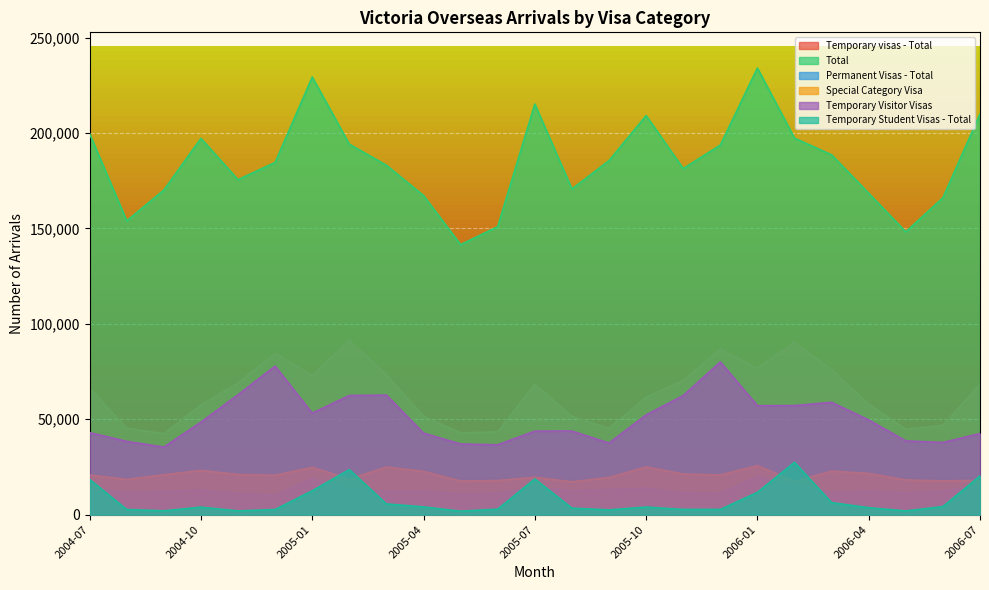

In Temporary Visitor Visas, how many points are higher than both neighbors (excluding endpoints)?

5